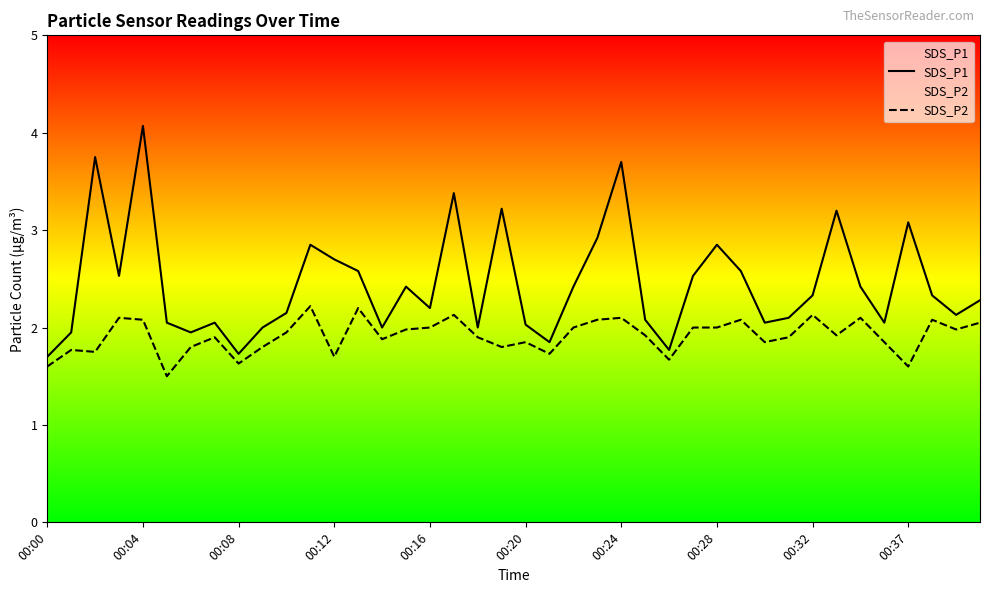

What is the total value across all series at 00:16?

4.2